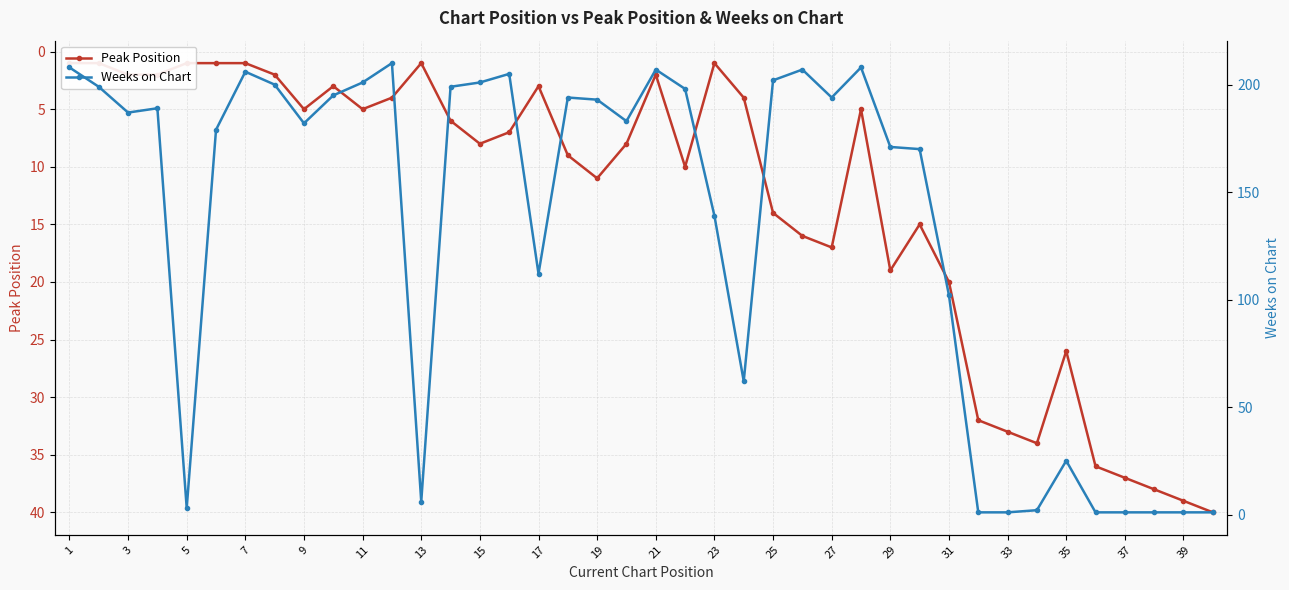

Which series has the widest spread of values?

Weeks on Chart